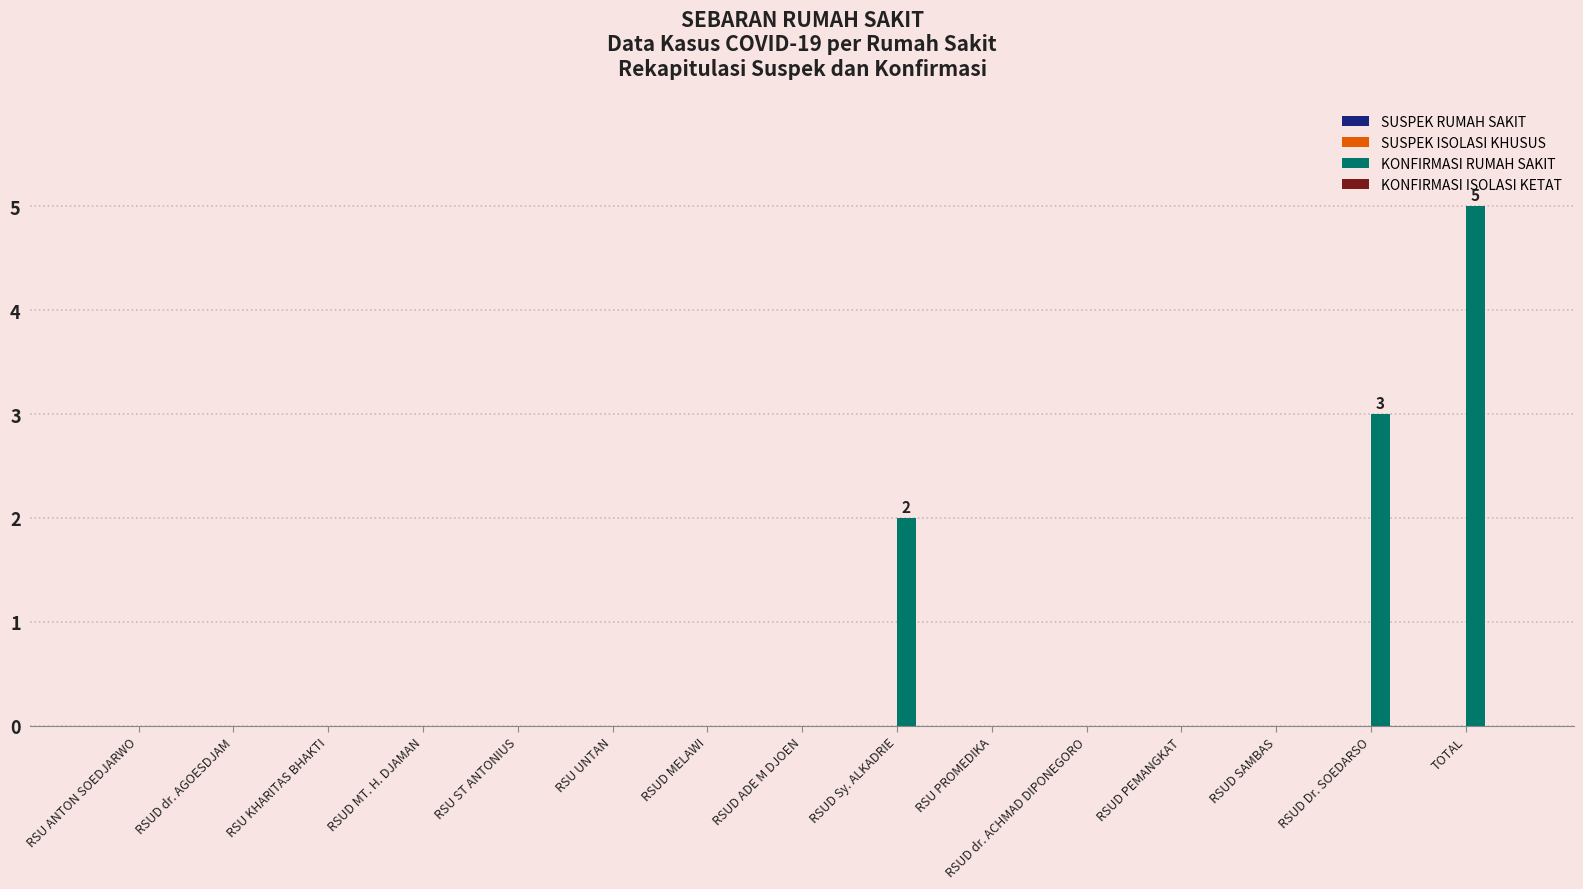

Is it true that the value at RSUD Dr. SOEDARSO is 2?

False